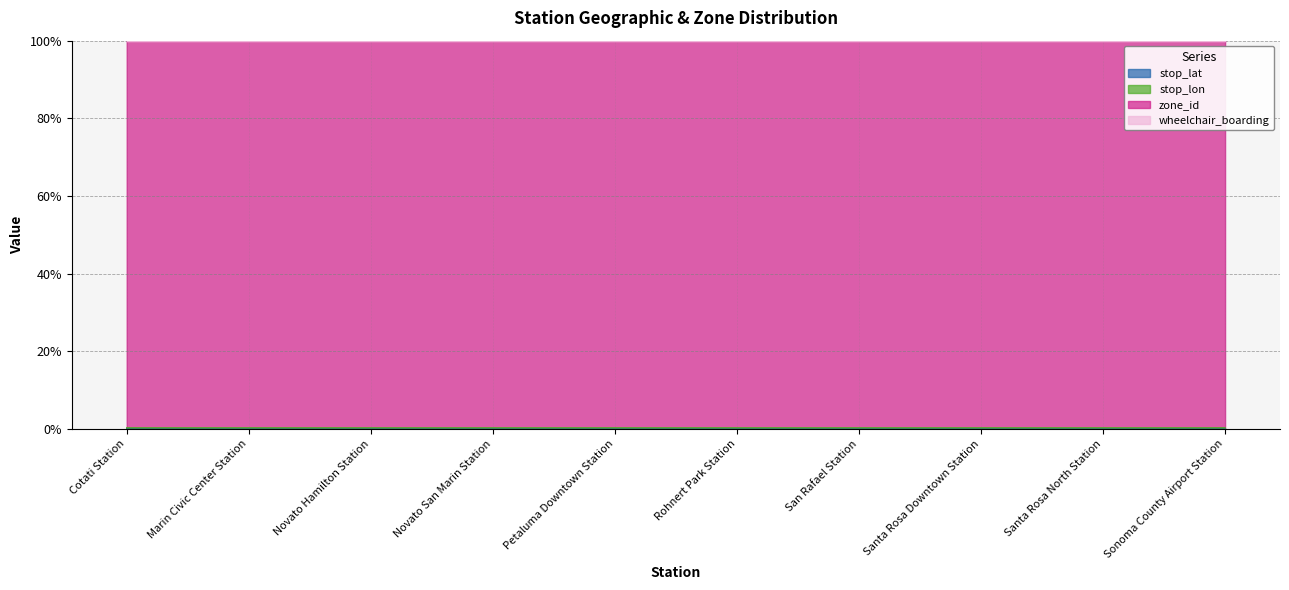

What is the maximum value for zone_id?

100.0